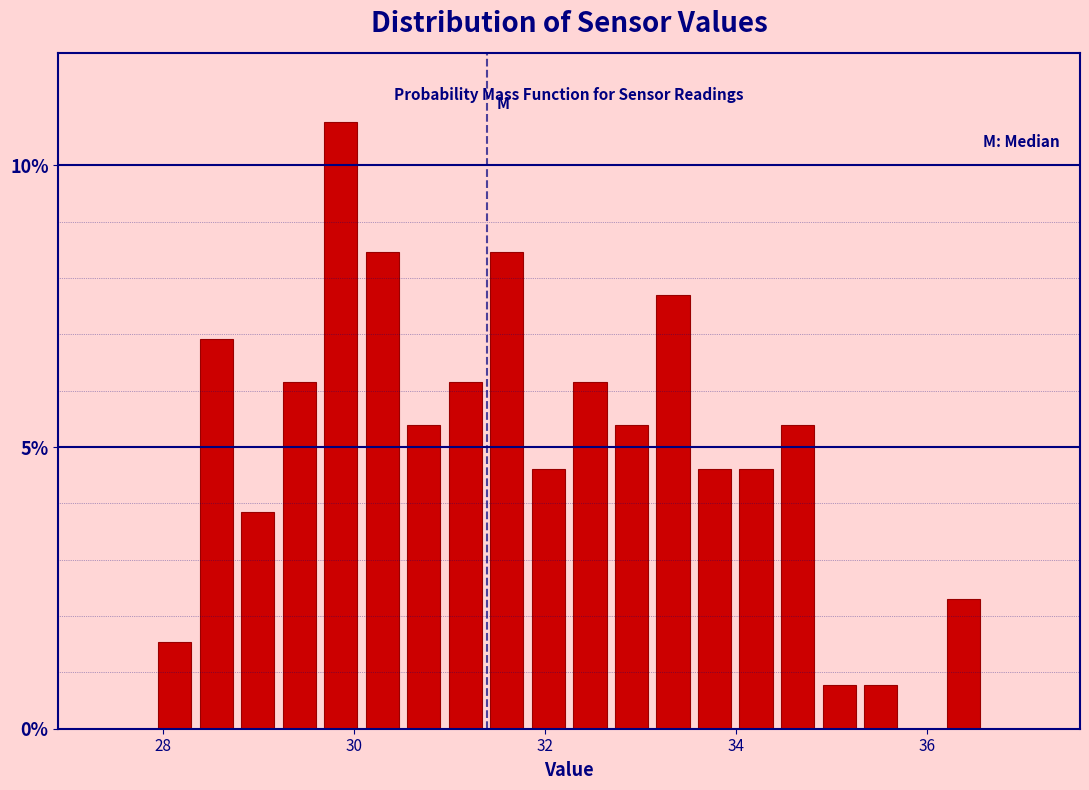

Read against the x-axis, roughly where is the centre of the tallest bar?

29.8